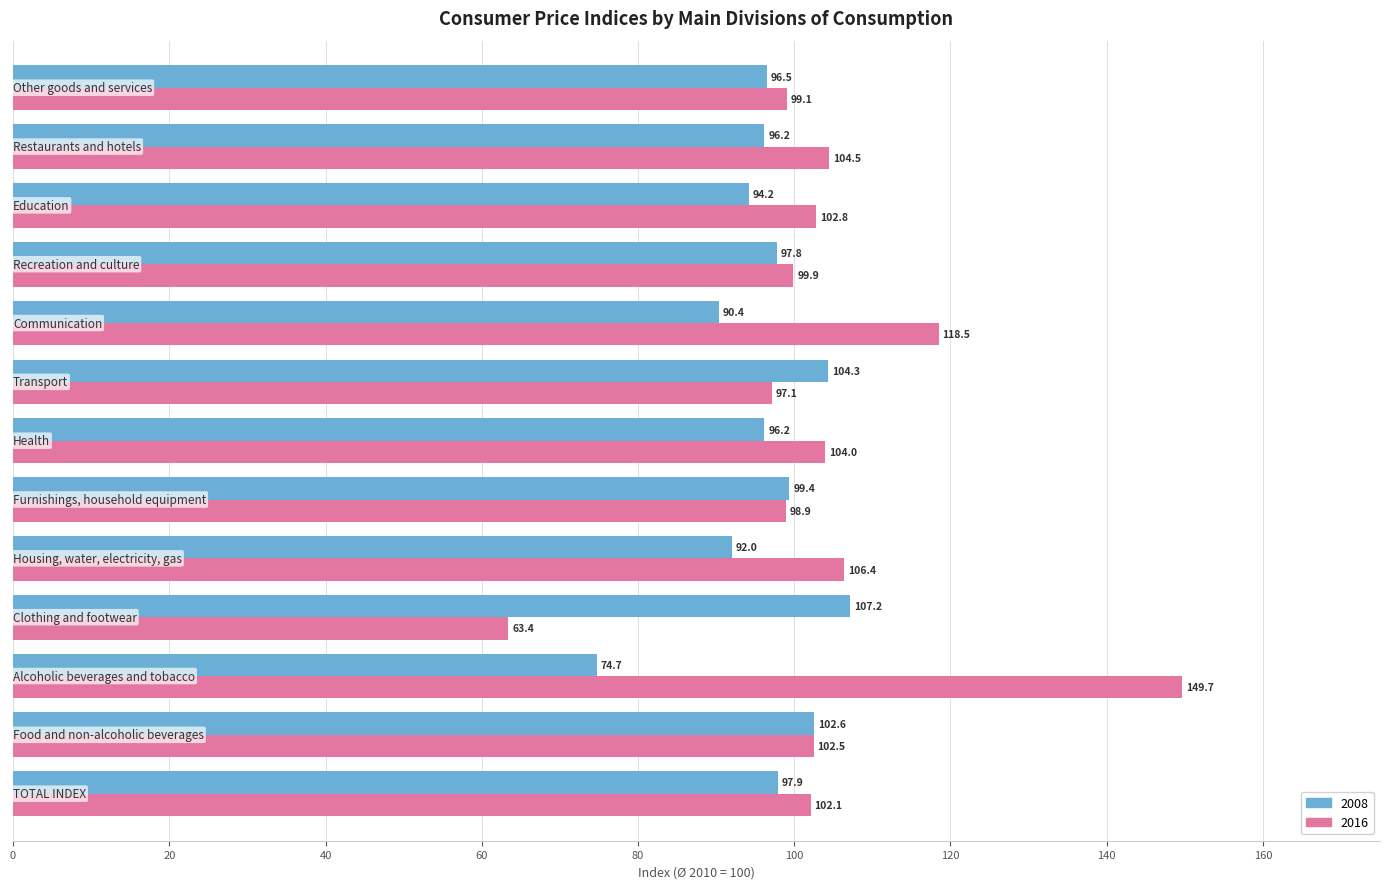

What is the difference between the maximum and minimum values in the 2016 series?

86.3